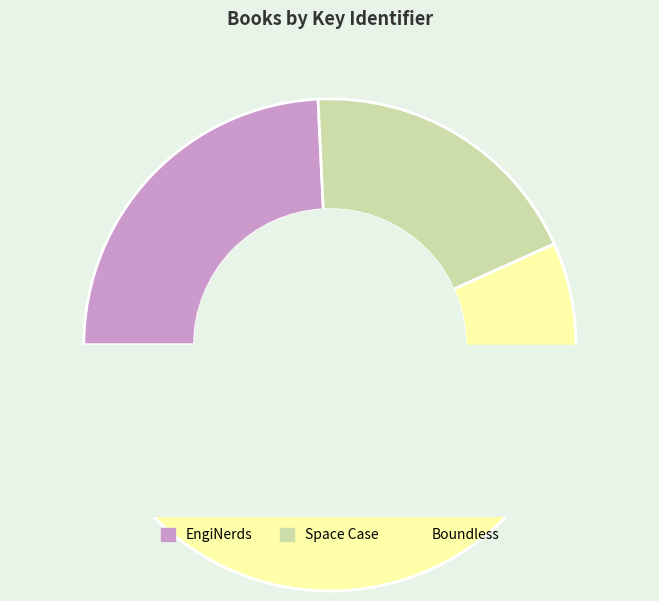

Between Space Case and Boundless, which is larger?

Boundless